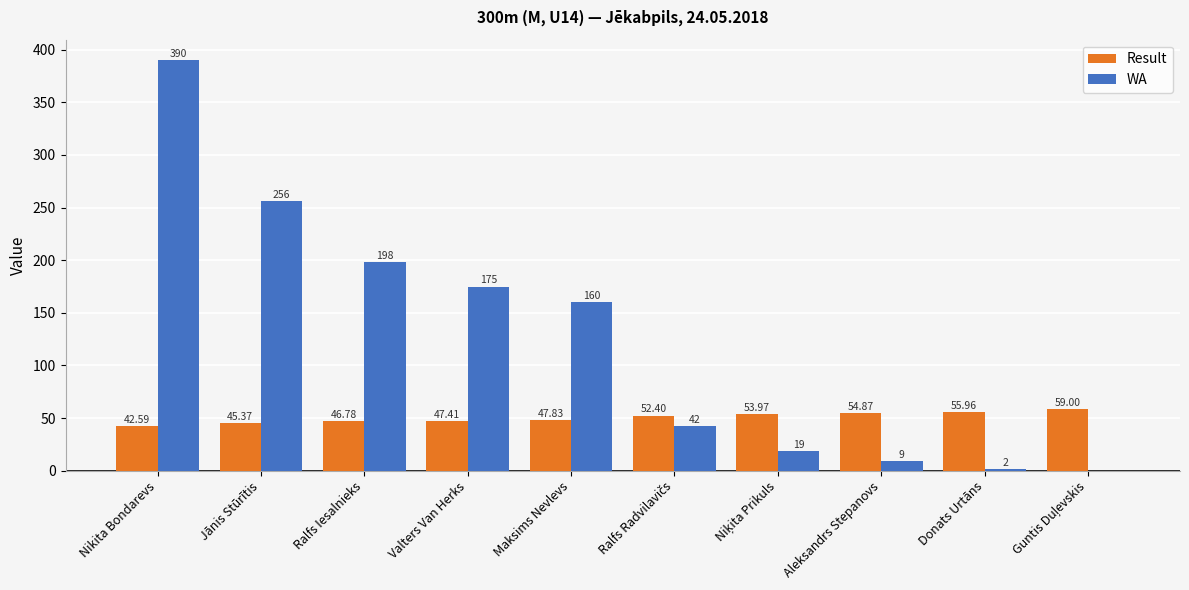

At which label does WA reach its peak?

Nikita Bondarevs